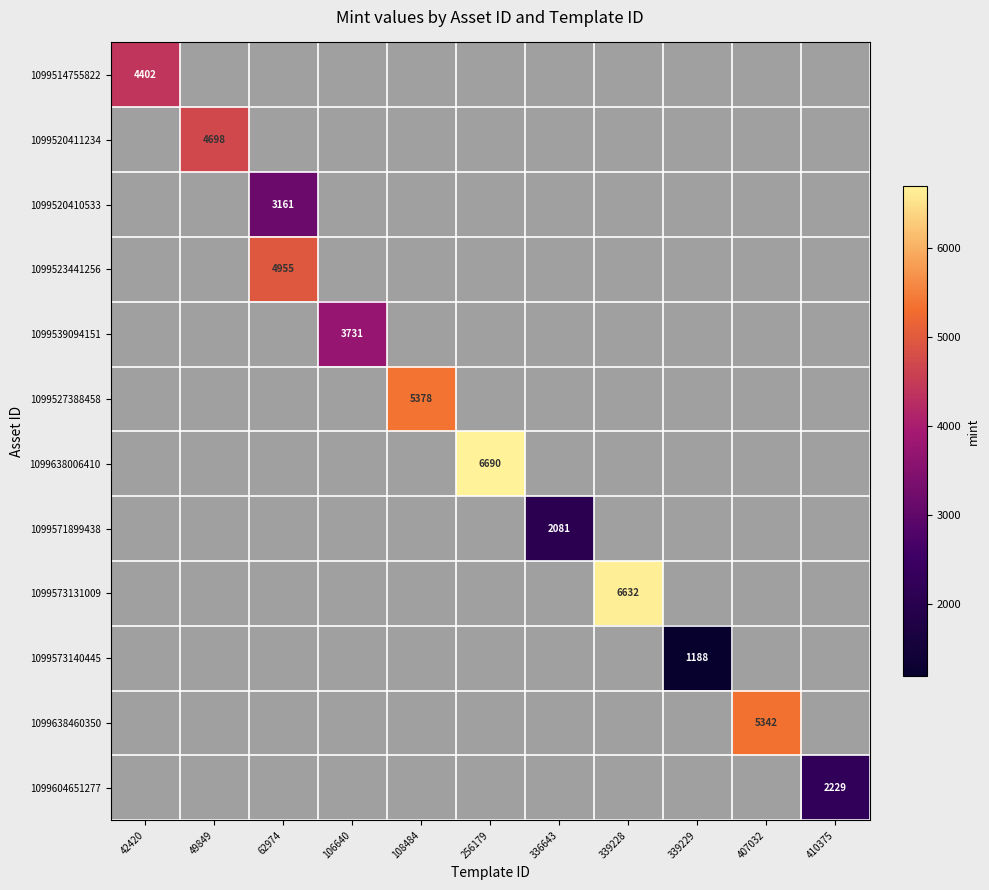

True or false: 1099573140445 has a value of 1188 at 339229.

True